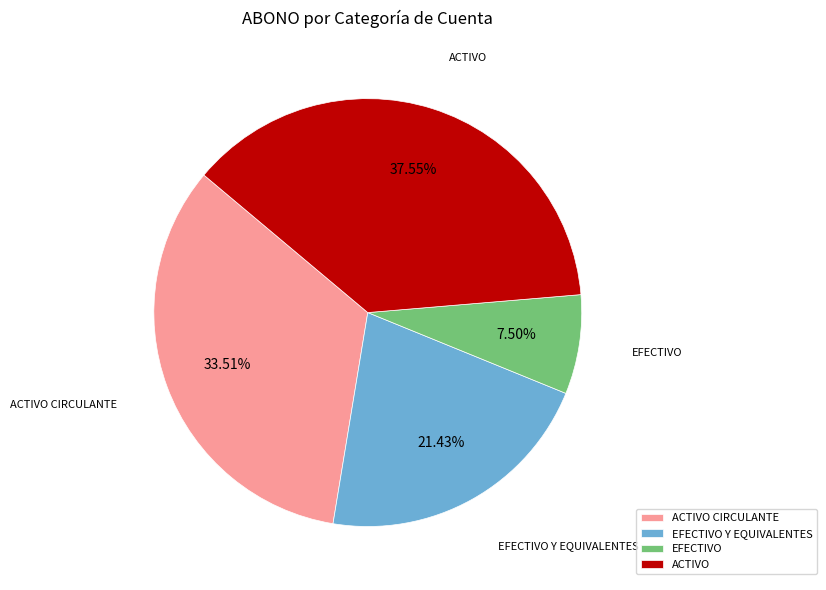

What is the ratio of the value at ACTIVO CIRCULANTE to the value at EFECTIVO Y EQUIVALENTES?

1.6